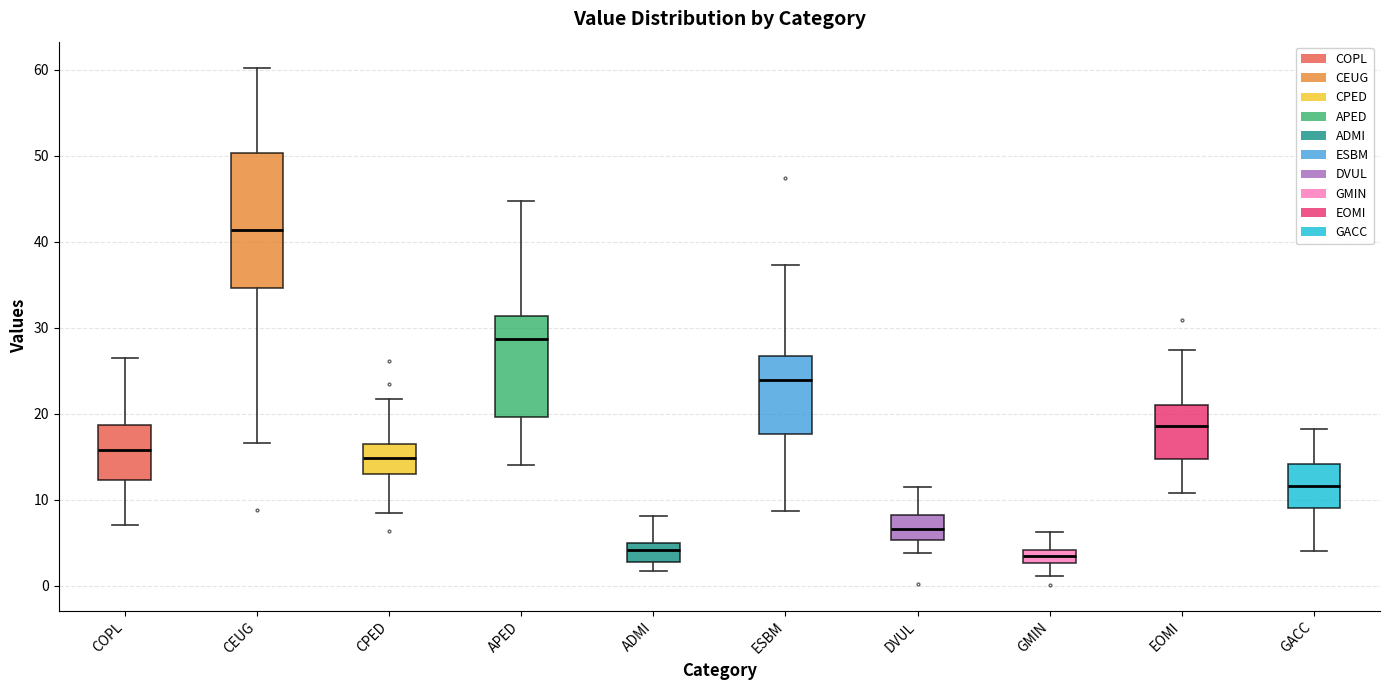

Comparing the boxes themselves (not the whiskers), which one is the tallest?

CEUG